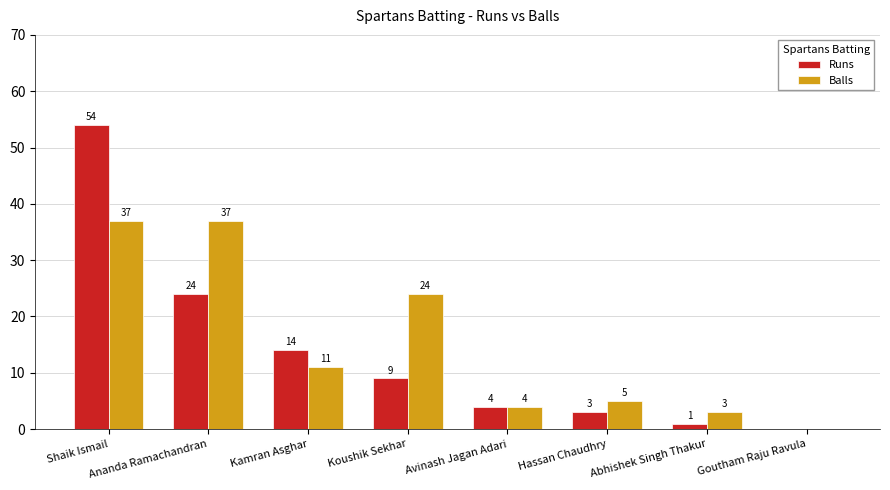

Is it true that Runs equals 15 at Ananda Ramachandran?

False